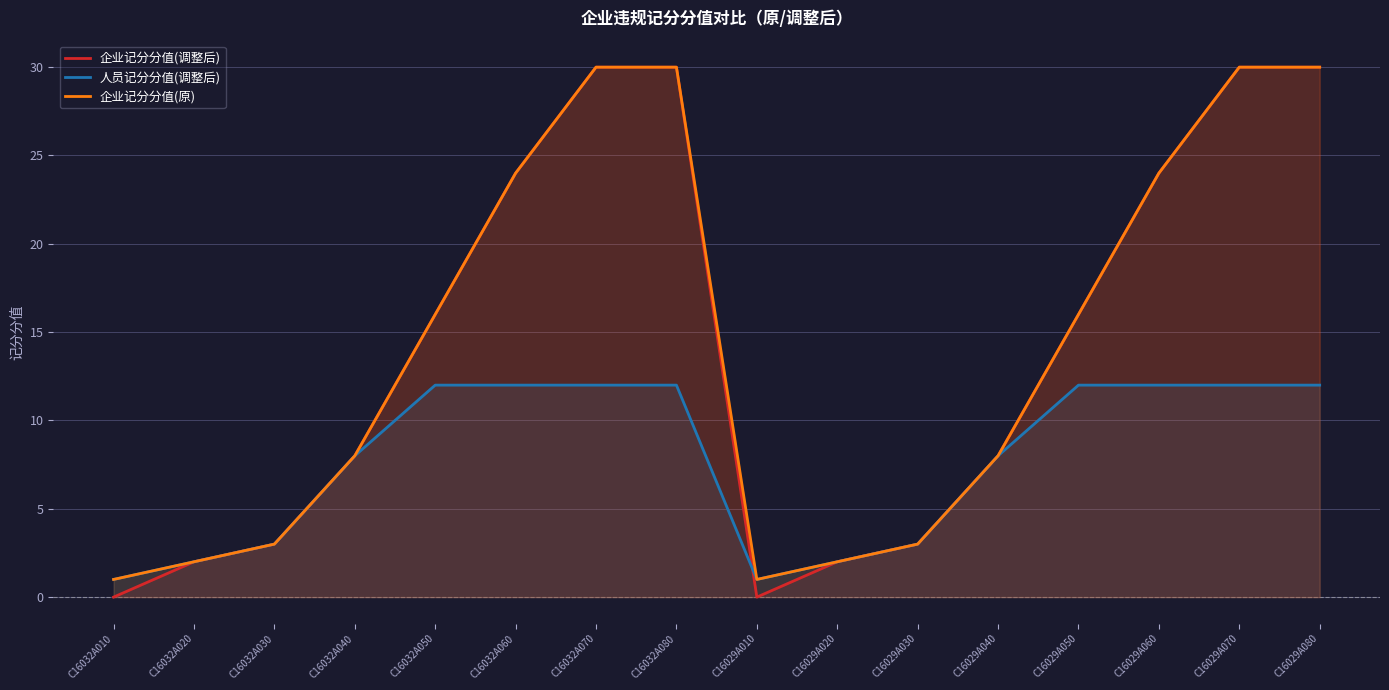

How many interior local valleys does the 企业记分分值(调整后) series have?

1